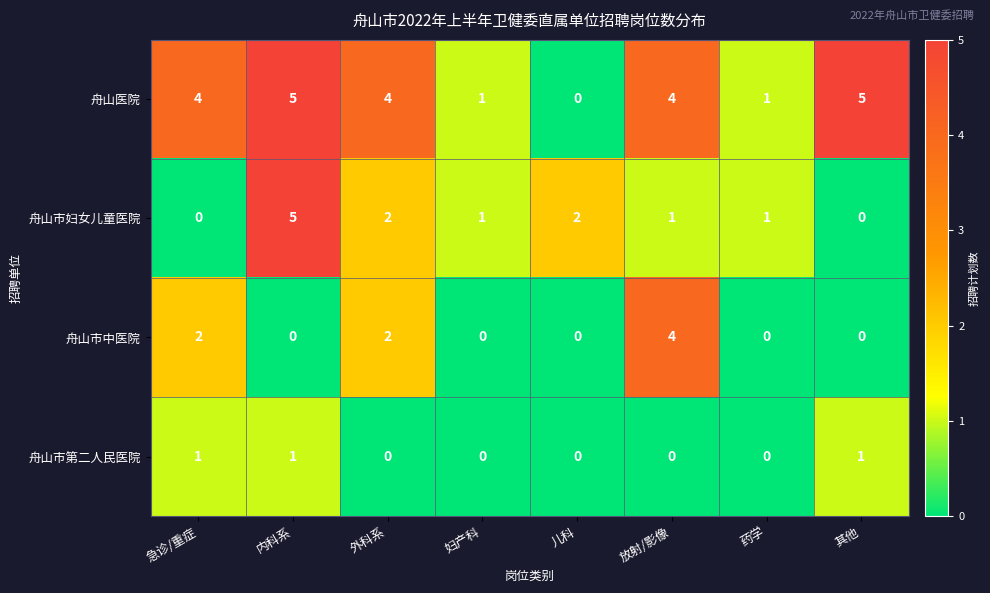

The value of 舟山市中医院 at 药学 is 2. True or false?

False